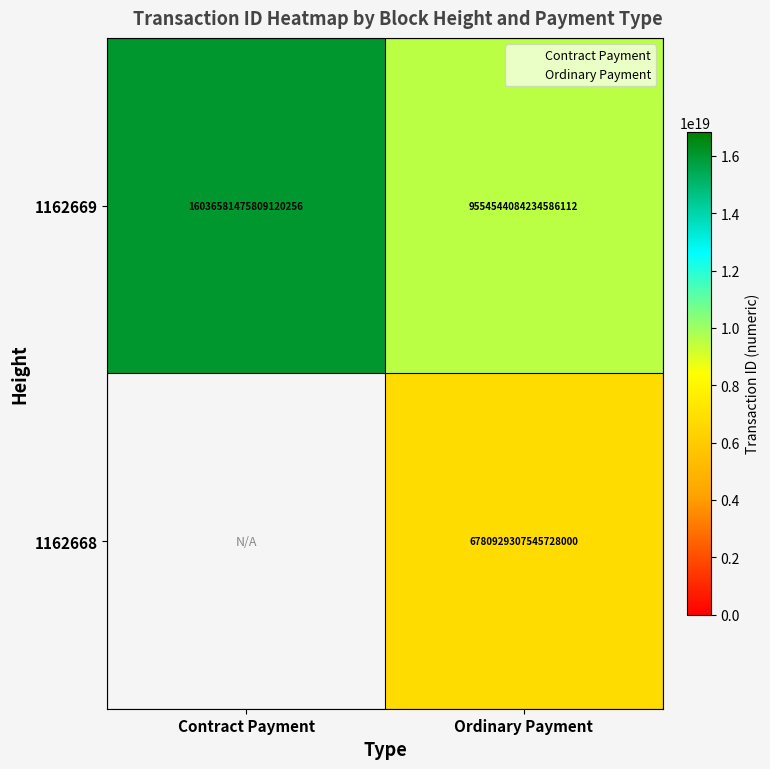

The Contract Payment series shows 0.5 at Contract Payment. True or false?

False